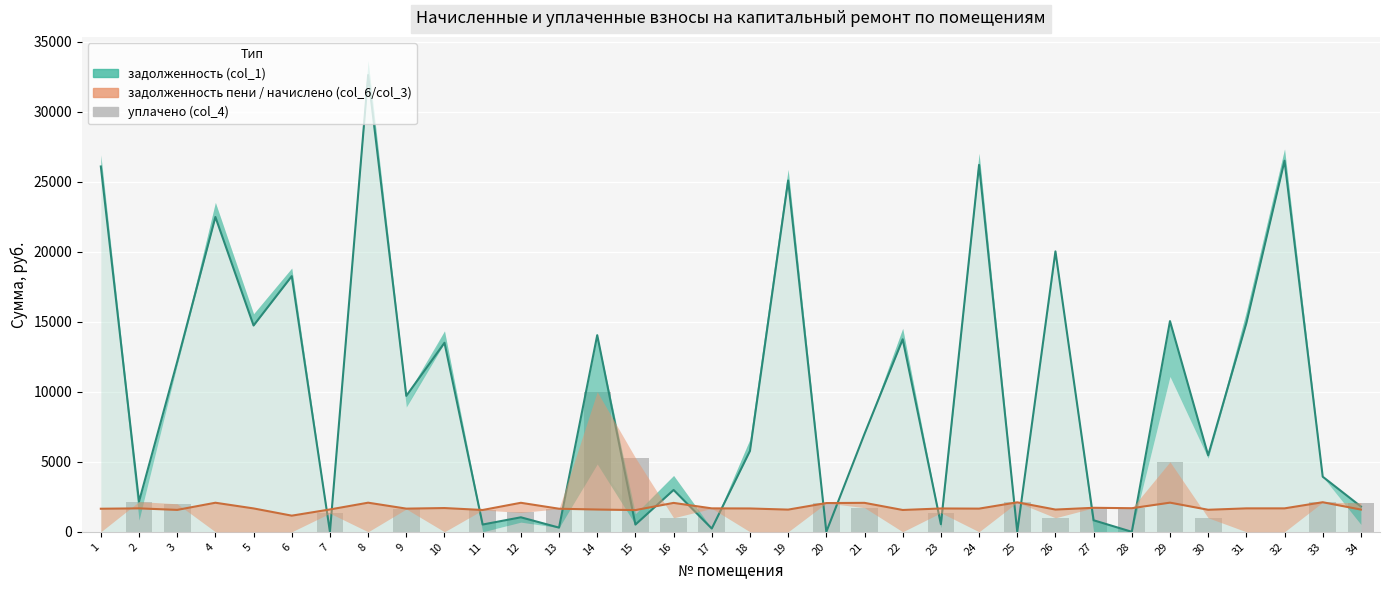

What is the difference between the начислено (col_3) values at 7 and 1?

52.1